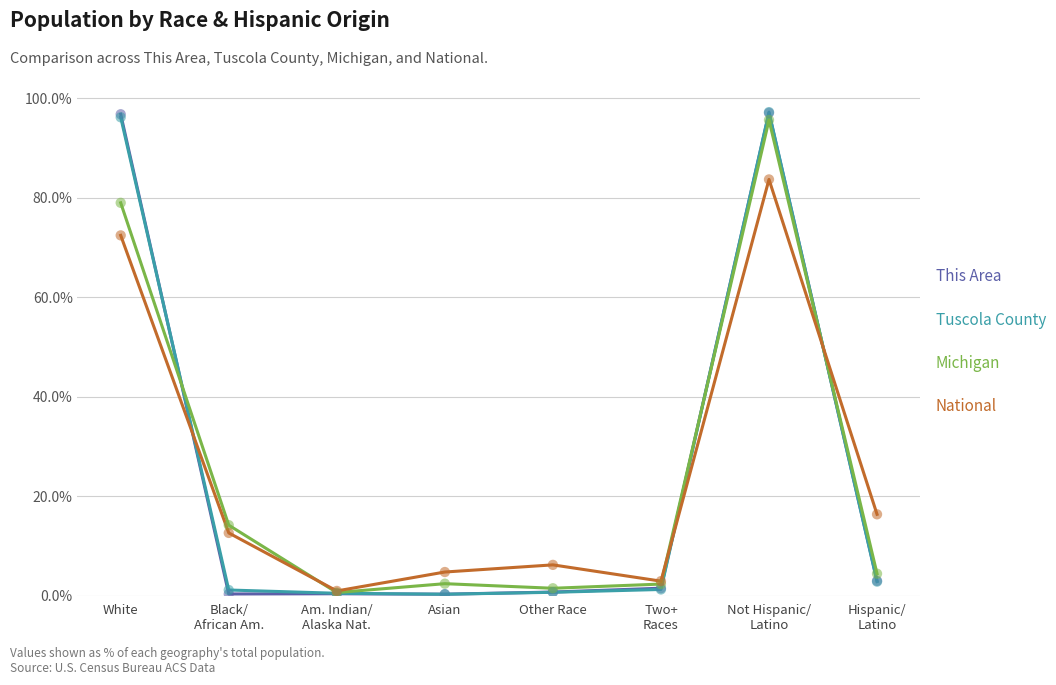

What is the total value across all series at Not Hispanic/
Latino?

373.4